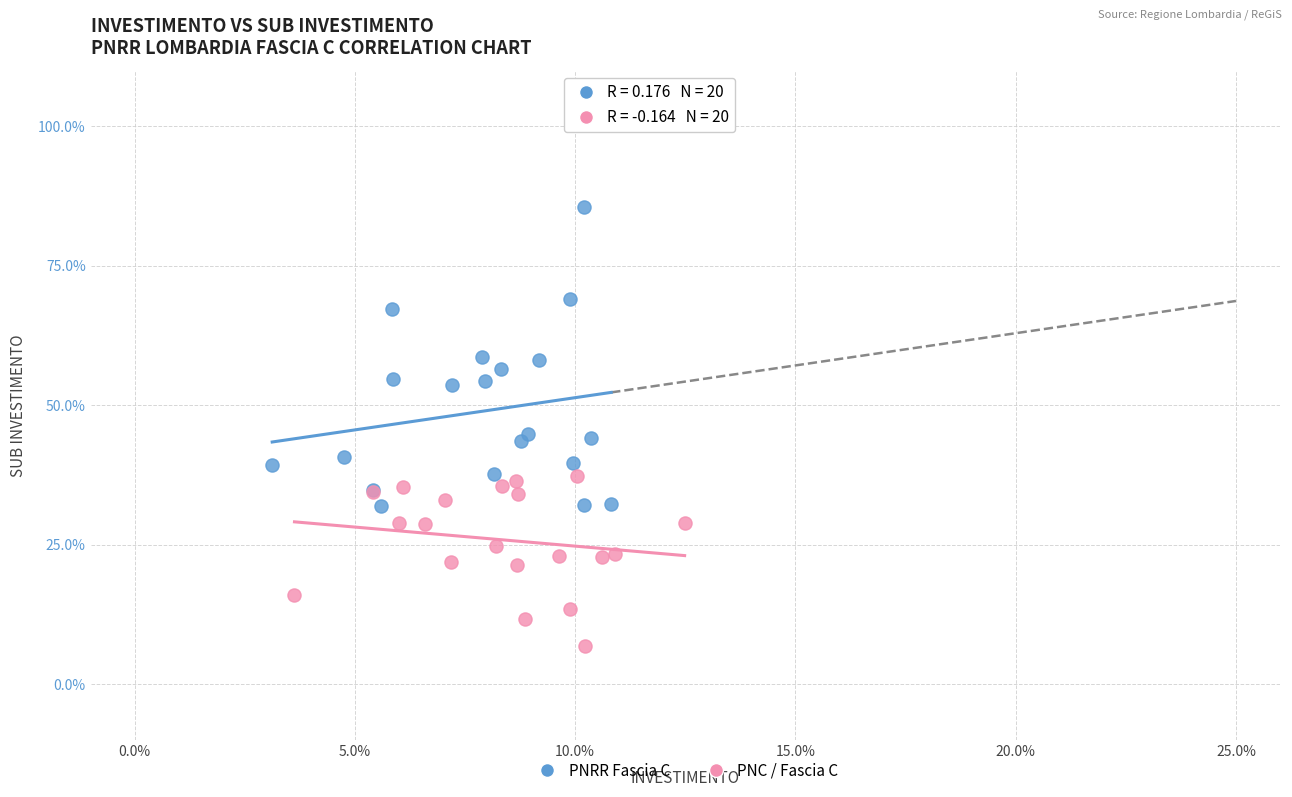

Which series reaches the maximum Y coordinate?

PNRR Fascia C